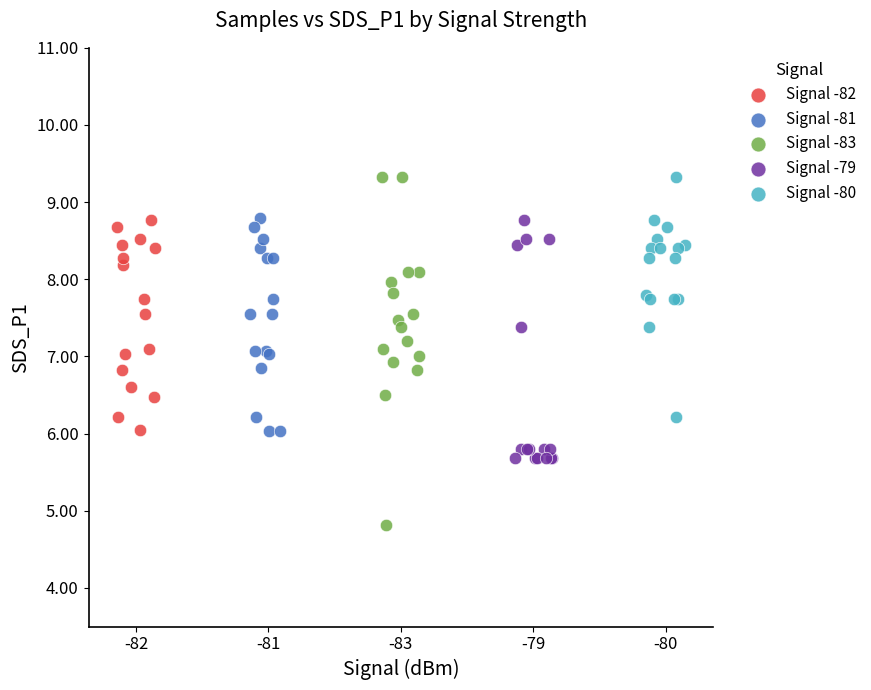

Which series contains the lowest Y value?

Signal -83